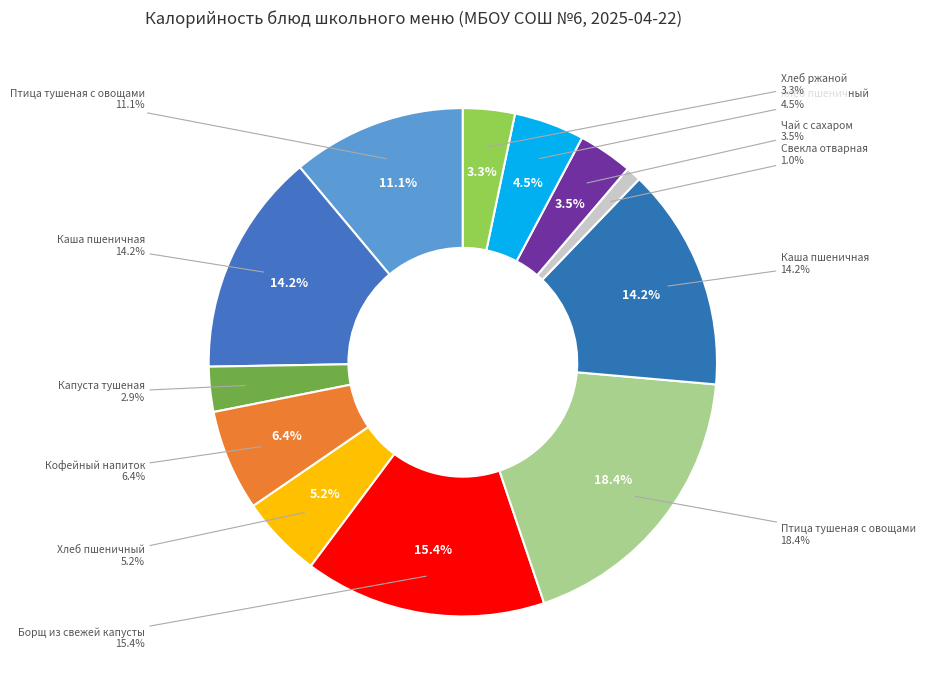

Is there a majority slice in this chart?

No